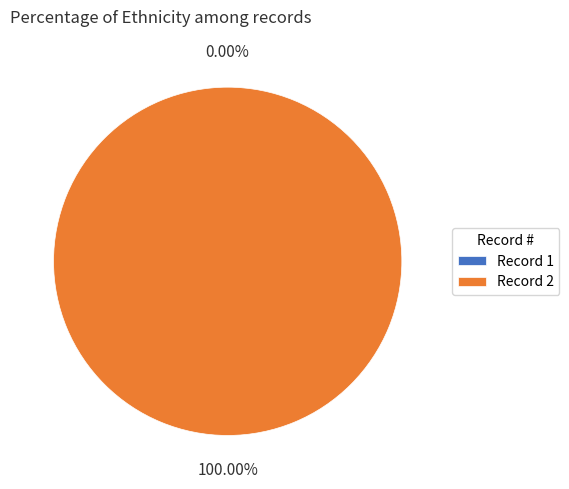

What percentage do 1 and 2 together represent?

100.0%